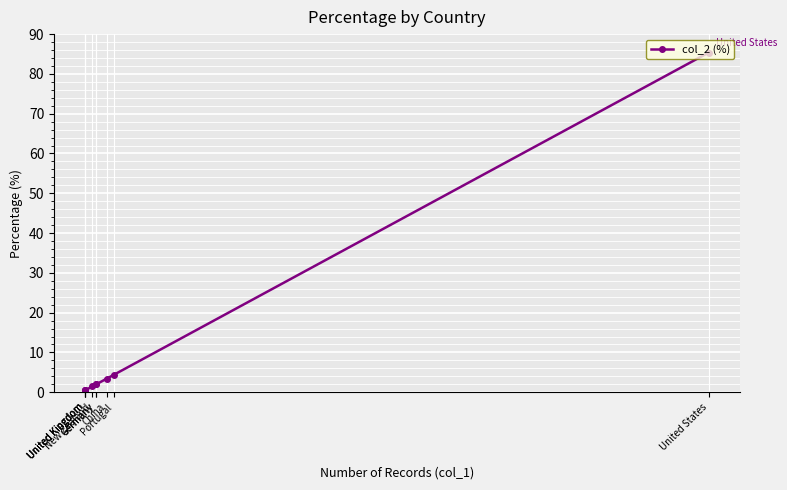

Read the value at China.

3.4